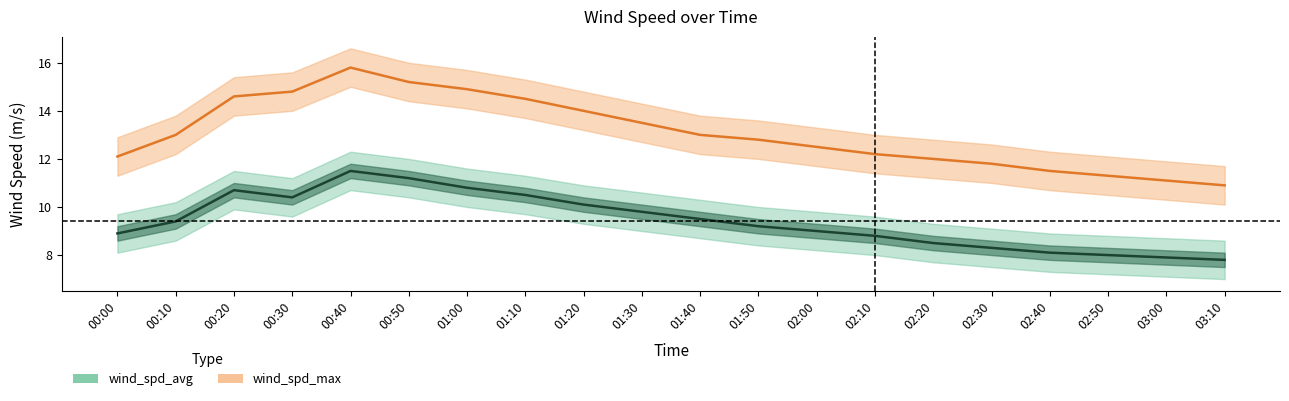

Which category has the lowest value across all series?

03:10